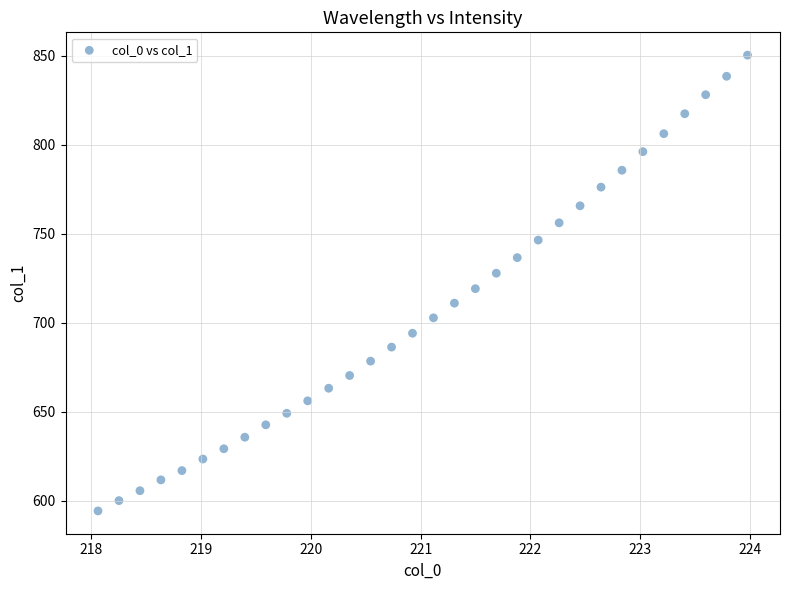

What Y value in the scatter plot is closest to 722?

719.1